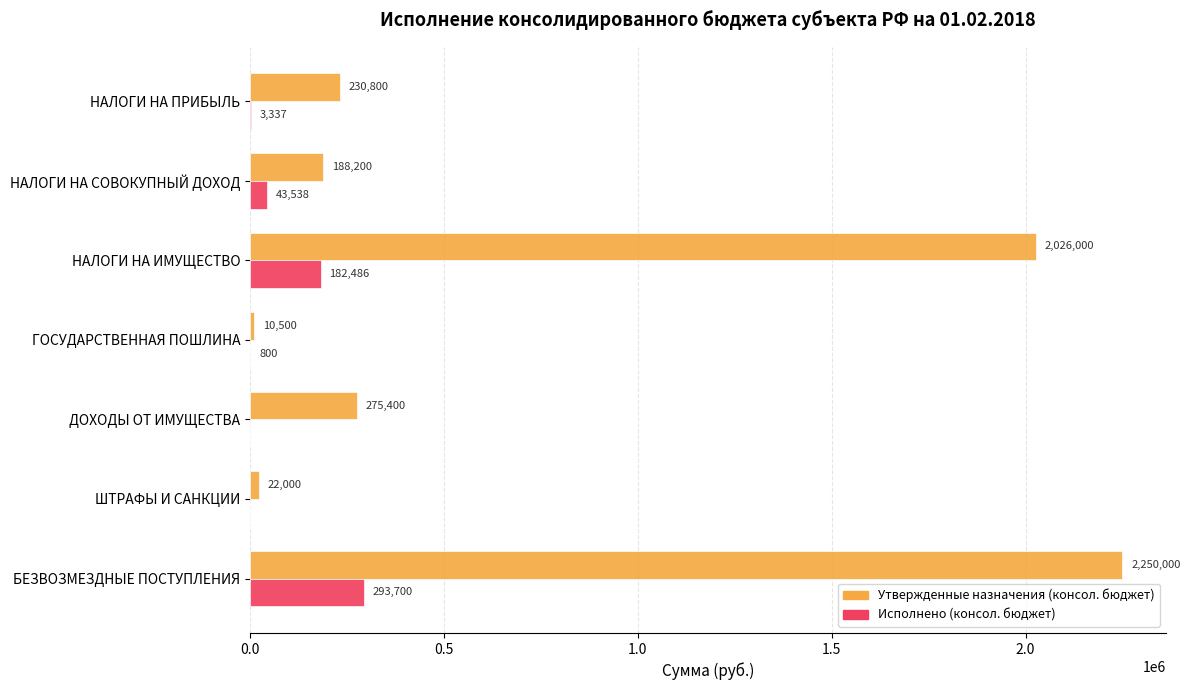

Which series changed the most between НАЛОГИ НА ИМУЩЕСТВО and ГОСУДАРСТВЕННАЯ ПОШЛИНА?

Утвержденные назначения (консол. бюджет)